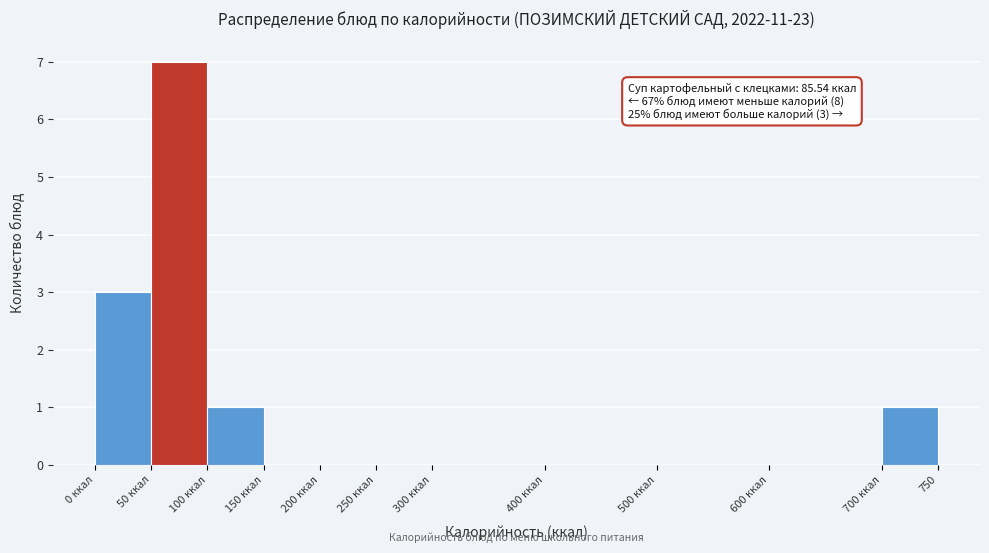

Reading right to left, extract all data points from this chart.

700 ккал=1	600 ккал=0	500 ккал=0	400 ккал=0	300 ккал=0	250 ккал=0	200 ккал=0	150 ккал=0	100 ккал=1	50 ккал=7	0 ккал=3